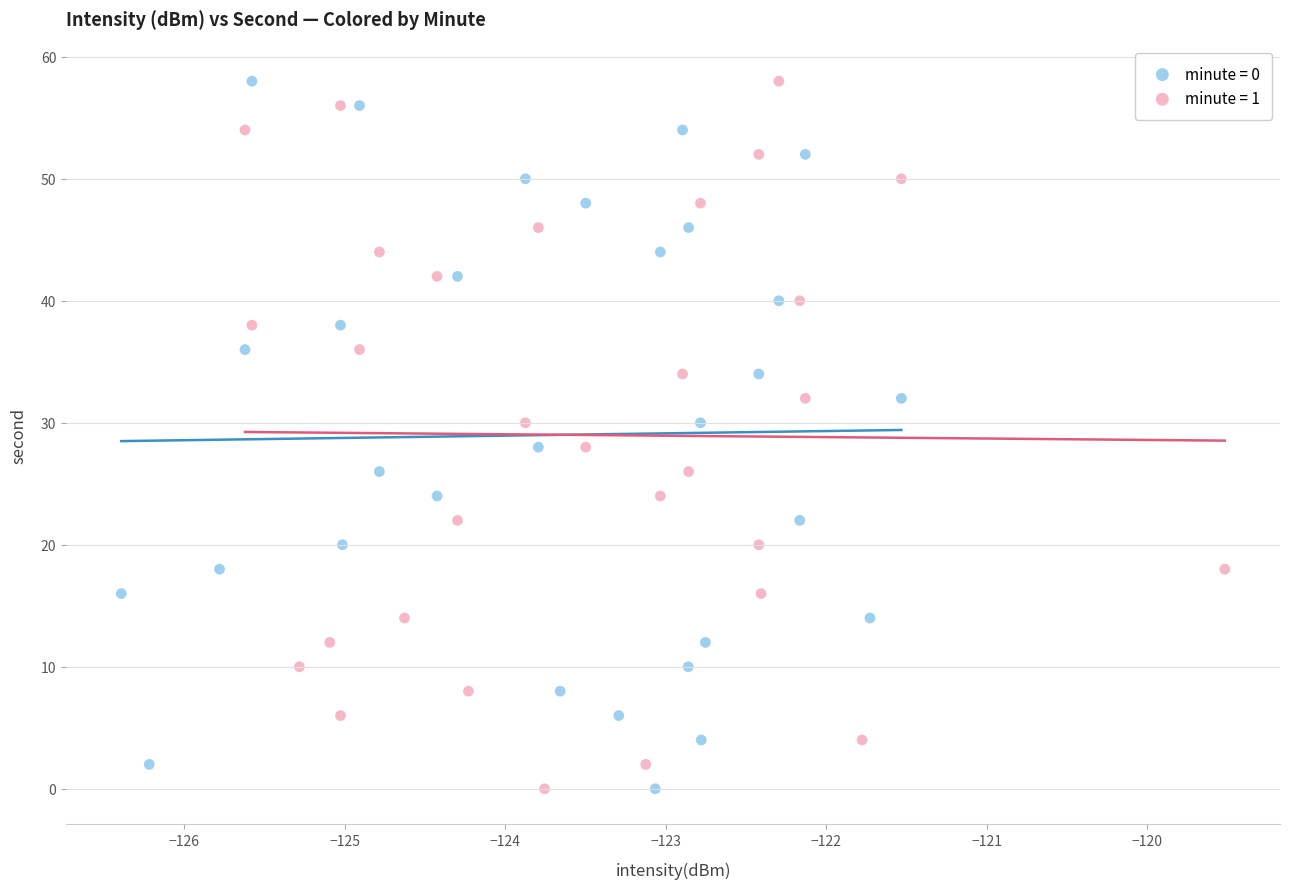

What are all the series names shown in the legend?

minute = 0, minute = 1